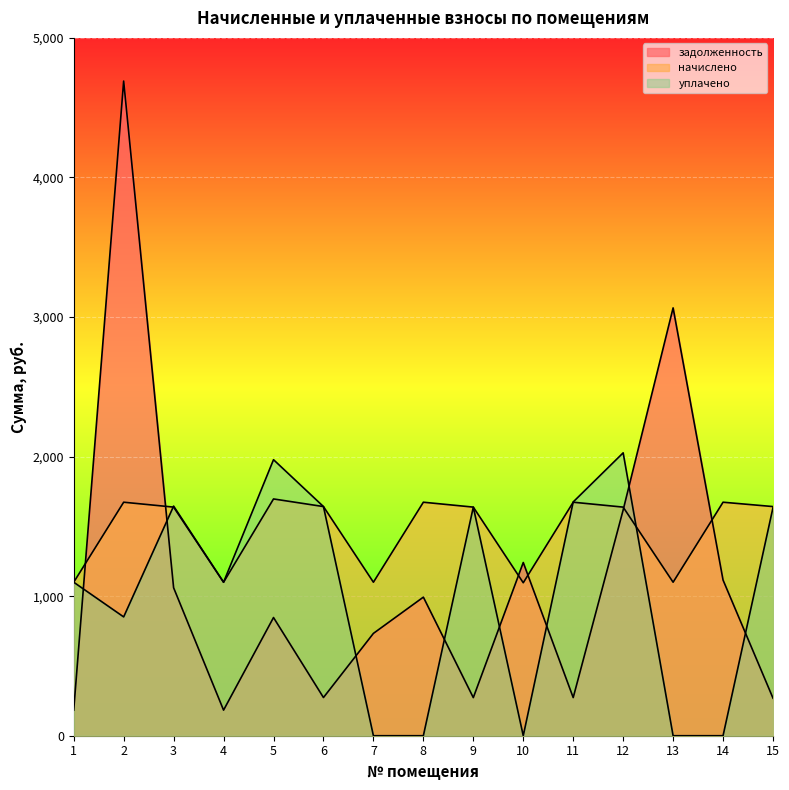

What is the difference between the maximum and minimum values in the начислено series?

600.6